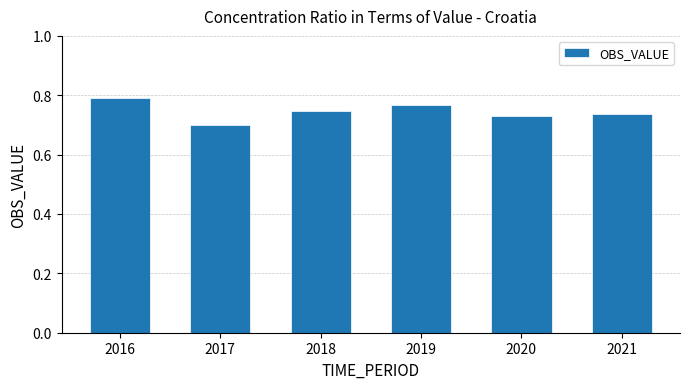

Where is the data nearest to the value 0?

2017